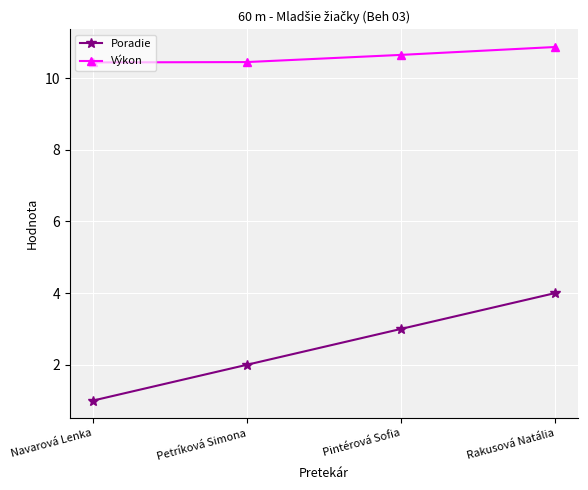

True or false: Poradie and Výkon cross at least once.

False